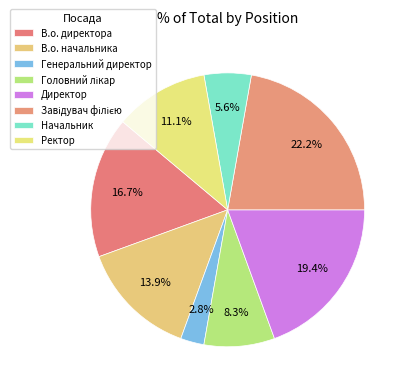

How many segments does this pie chart have?

8